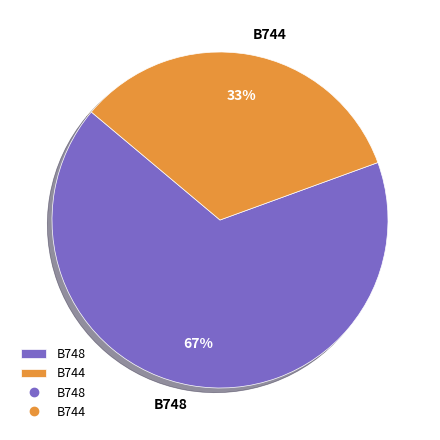

True or false: B748 accounts for 53% of the total.

False